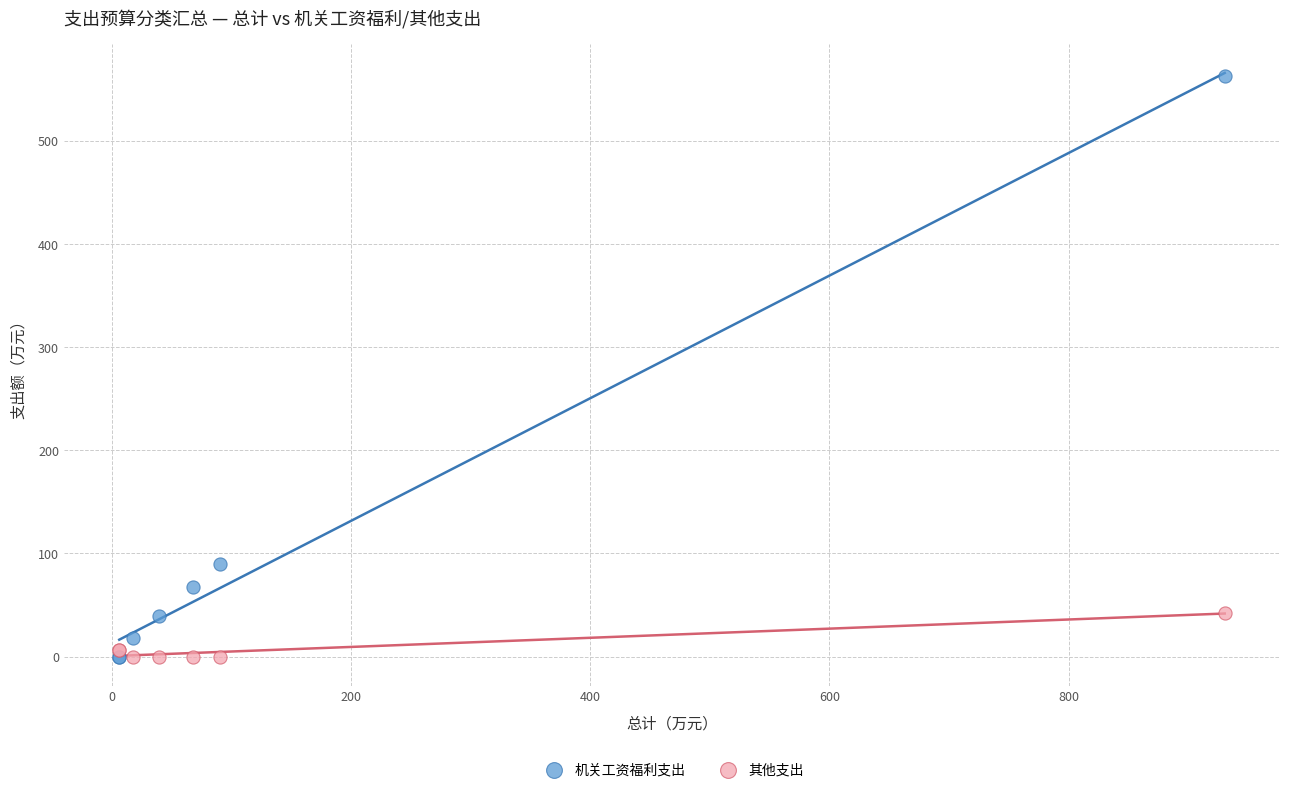

In the 机关工资福利支出 series, what Y value is closest to 281?

90.0